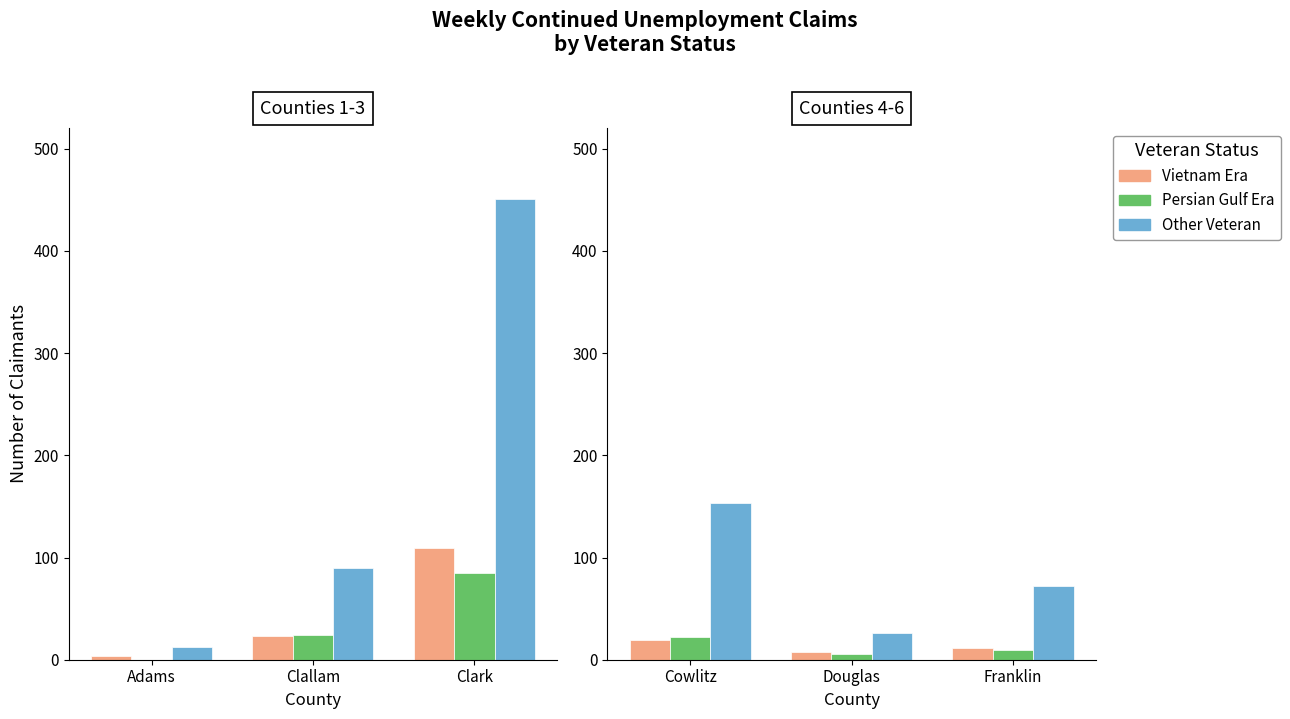

How many Persian Gulf Era values are between 6 and 22?

3